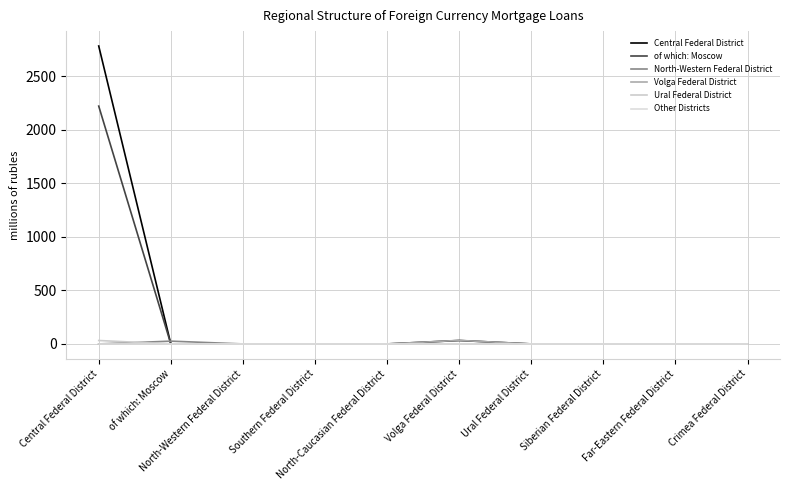

Which series has the largest total across all categories?

Central Federal District